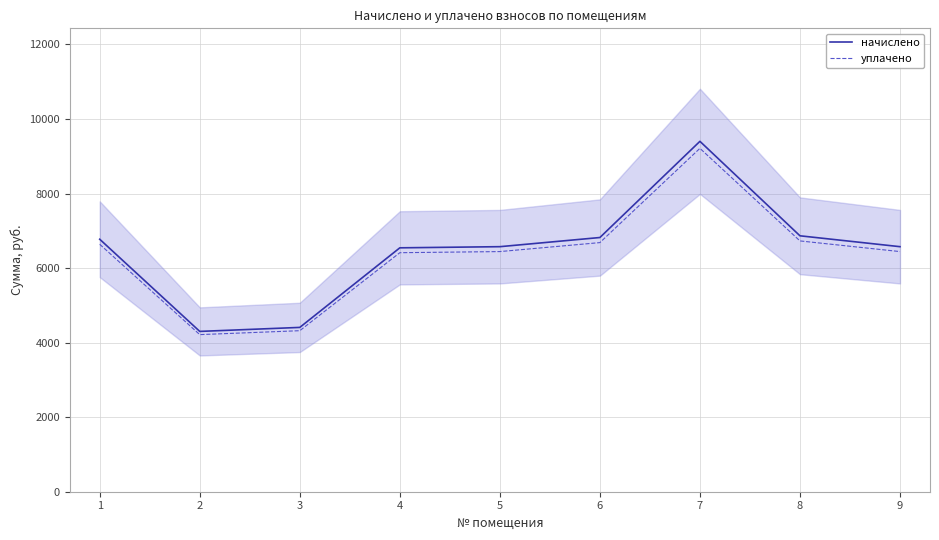

How many distinct data groups are displayed?

2